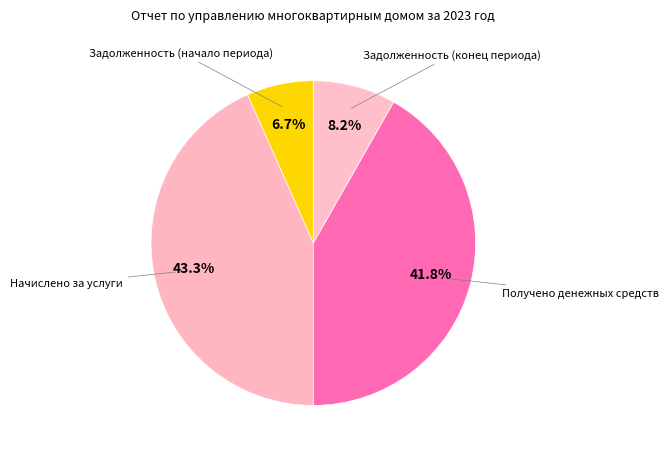

Rank the categories by value from highest to lowest.

Начислено за услуги, Получено денежных средств, Задолженность (конец периода), Задолженность (начало периода)